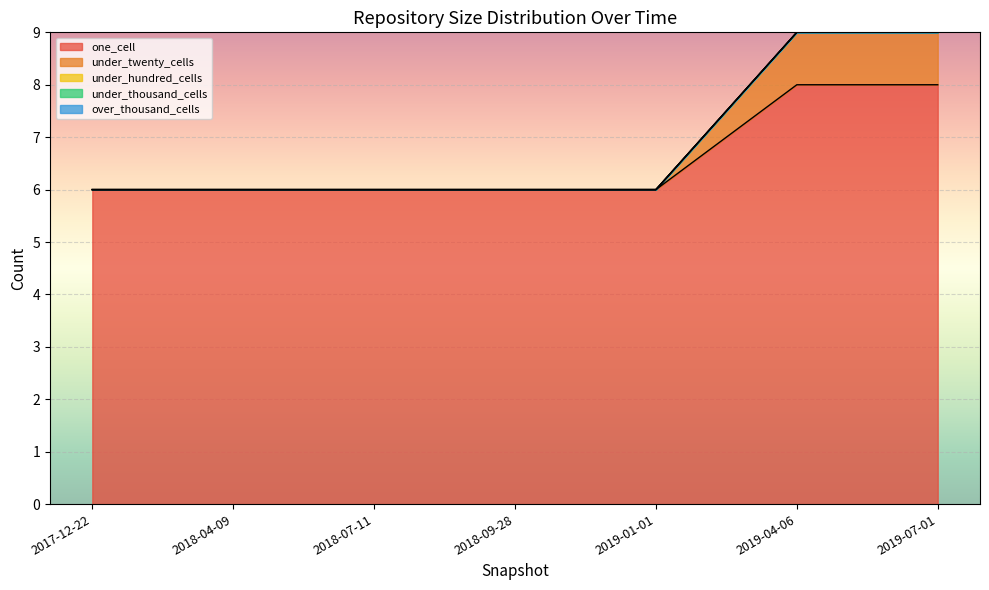

Is the value of under_hundred_cells at 2019-07-01 greater than the value of under_thousand_cells at 2019-01-01?

No